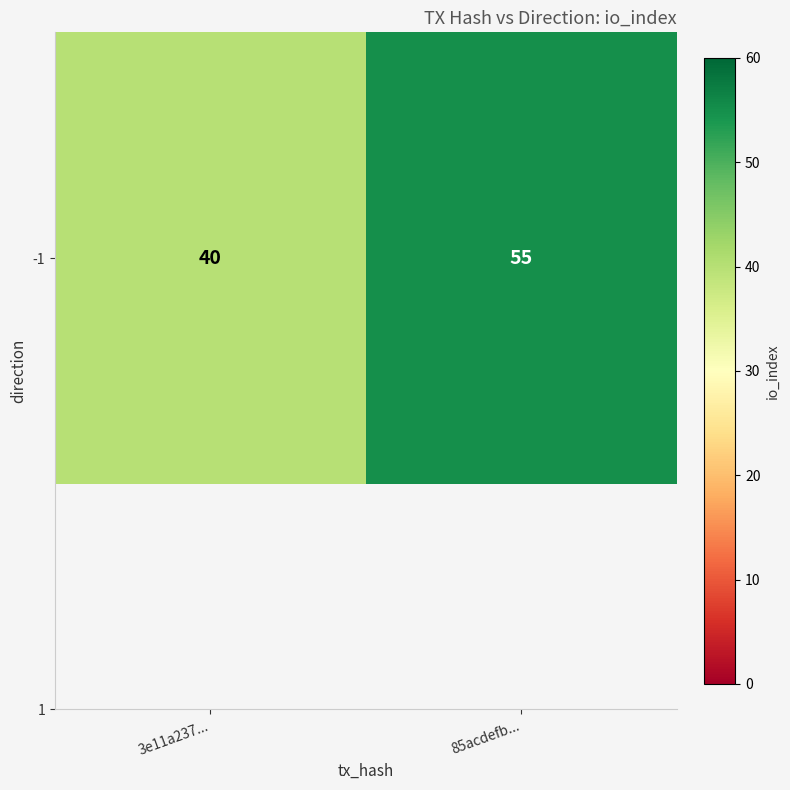

List the labels in order of value, largest first.

85acdefb..., 3e11a237...